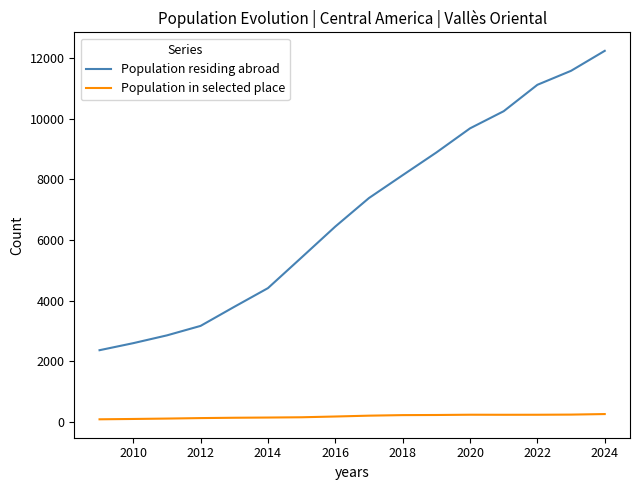

What is the difference between the second highest and minimum values in the Population in selected place series?

155